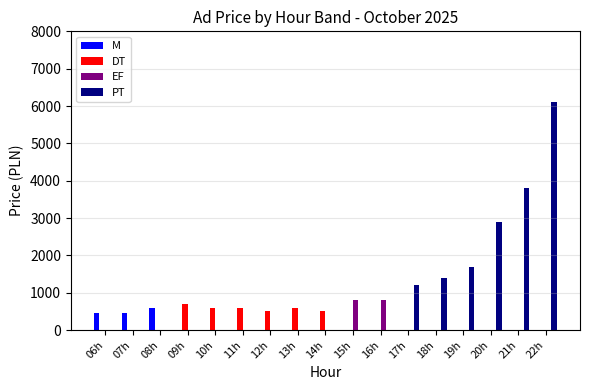

Reading left to right, what are all the values shown in this chart?

M: 06h=450	07h=450	08h=600	09h=0	10h=0	11h=0	12h=0	13h=0	14h=0	15h=0	16h=0	17h=0	18h=0	19h=0	20h=0	21h=0	22h=0
DT: 06h=0	07h=0	08h=0	09h=700	10h=600	11h=600	12h=500	13h=600	14h=500	15h=0	16h=0	17h=0	18h=0	19h=0	20h=0	21h=0	22h=0
EF: 06h=0	07h=0	08h=0	09h=0	10h=0	11h=0	12h=0	13h=0	14h=0	15h=800	16h=800	17h=0	18h=0	19h=0	20h=0	21h=0	22h=0
PT: 06h=0	07h=0	08h=0	09h=0	10h=0	11h=0	12h=0	13h=0	14h=0	15h=0	16h=0	17h=1200	18h=1400	19h=1700	20h=2900	21h=3800	22h=6100